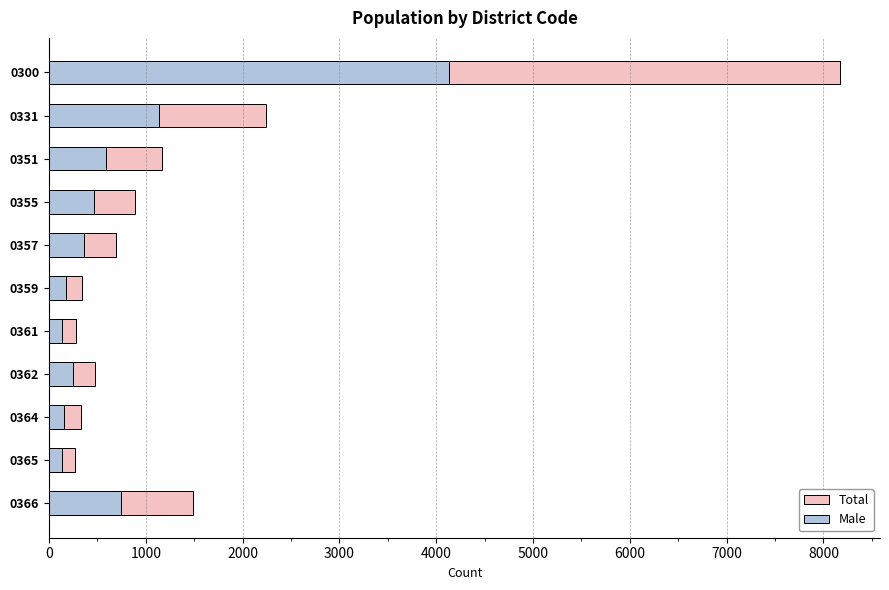

How many values in the Total series exceed 691?

5